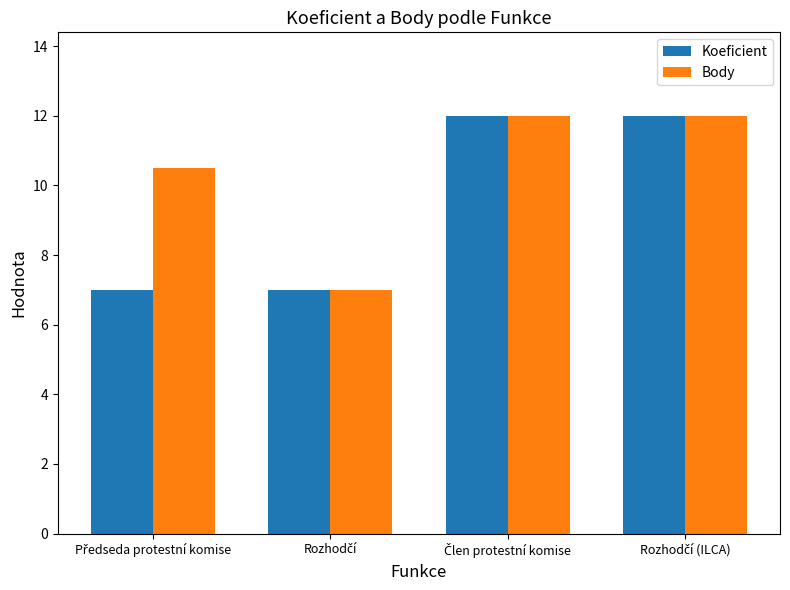

At how many categories does at least one series exceed 8?

3